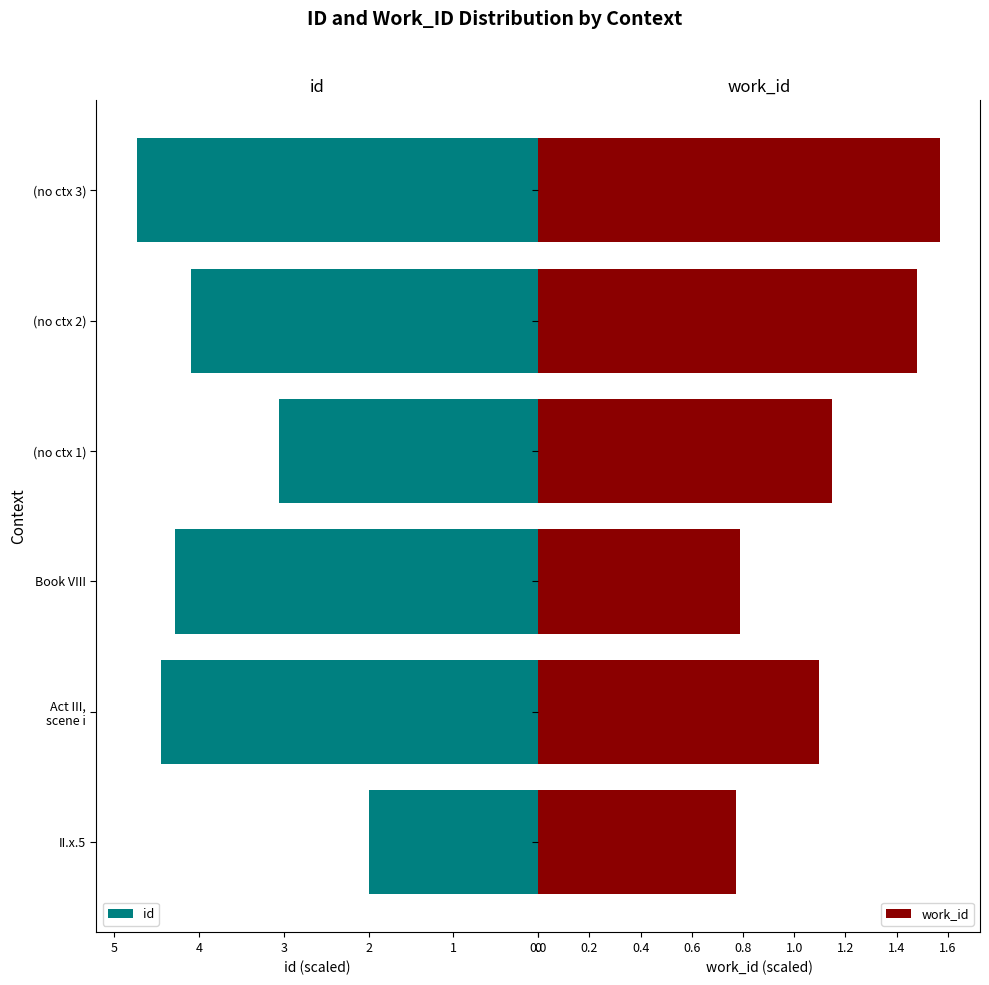

What is the minimum value for id?

2.0